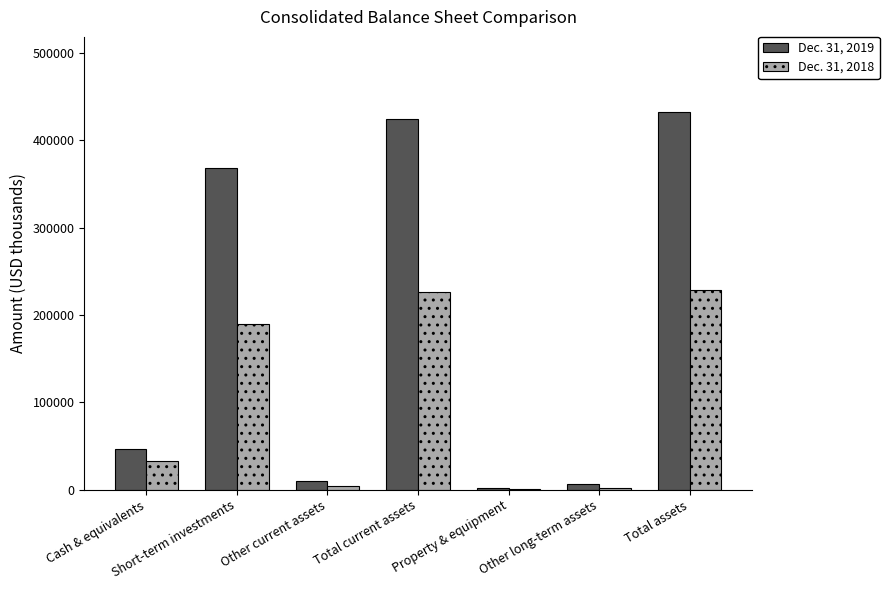

Which series has the largest total across all categories?

Dec. 31, 2019